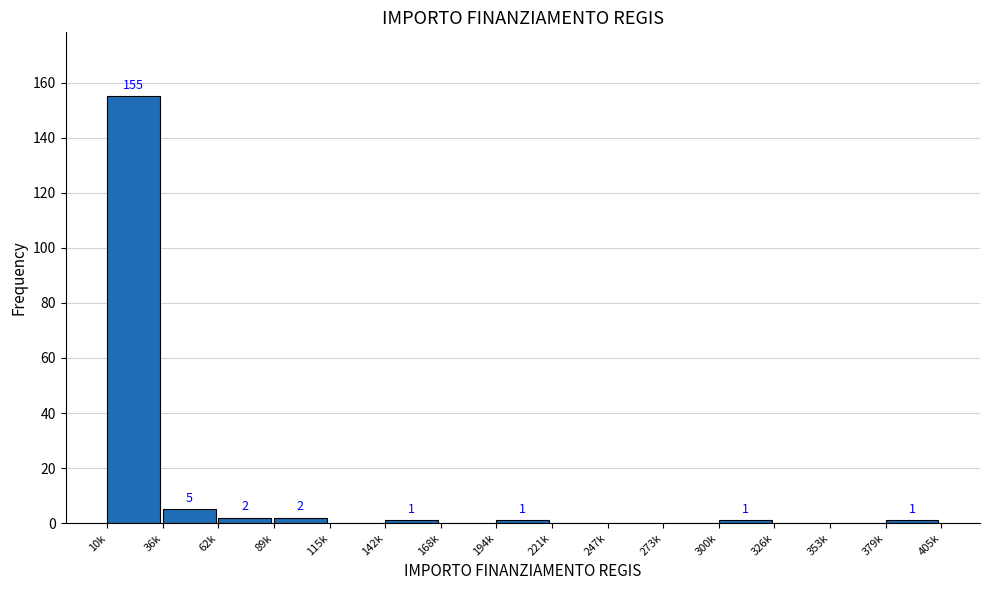

Reading left to right, transcribe all the data shown in this chart.

10k=155	36k=5	62k=2	89k=2	115k=0	142k=1	168k=0	194k=1	221k=0	247k=0	273k=0	300k=1	326k=0	353k=0	379k=1